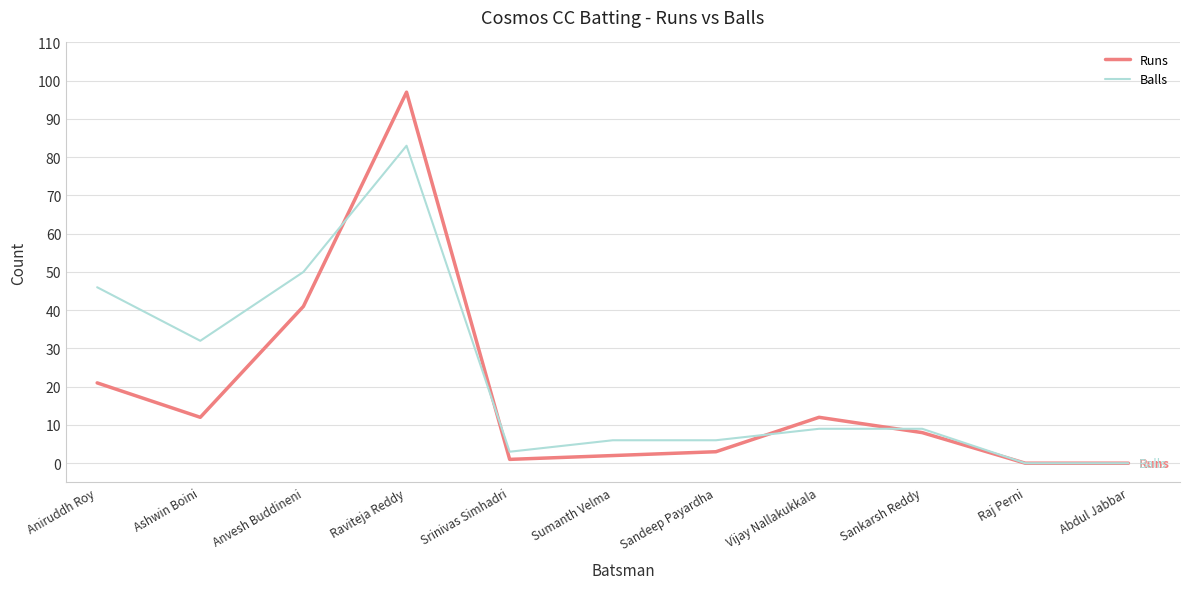

At which category does Balls reach its first local peak?

Raviteja Reddy